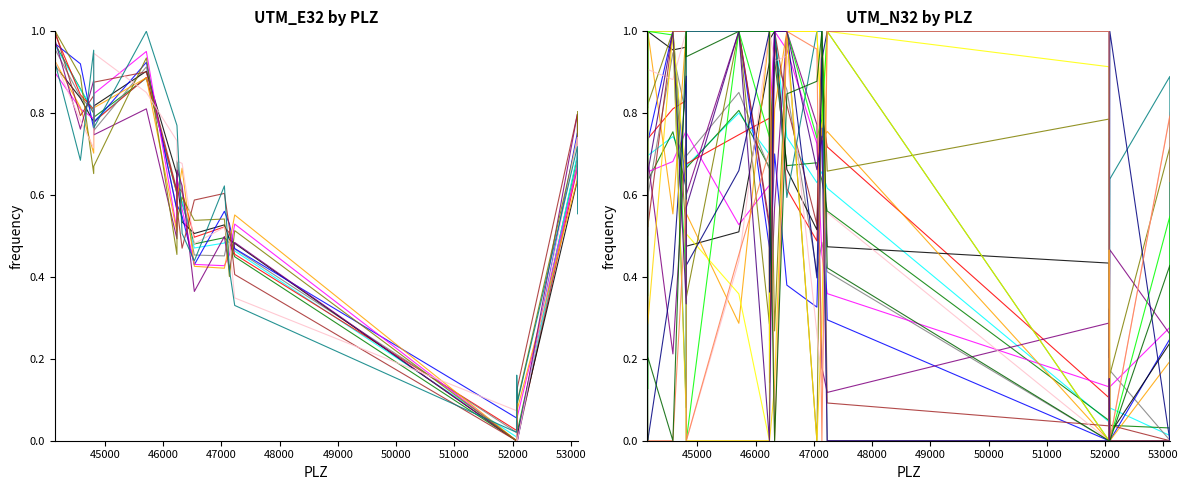

Which series has the widest spread of values?

UTM_E32